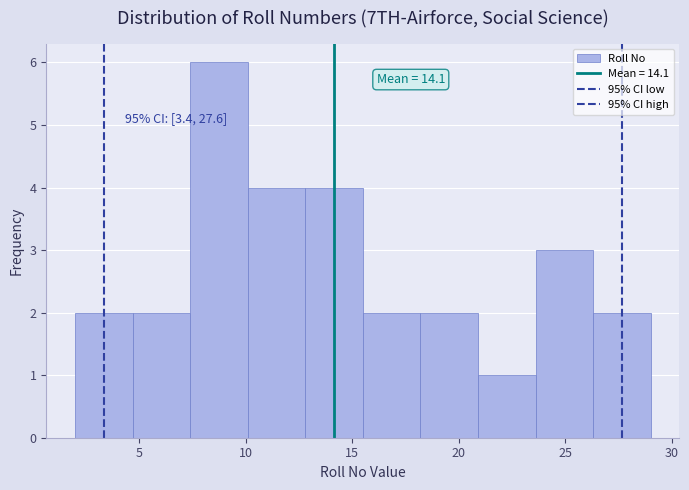

Over which range of the x-axis is the bar tallest?

7.4 to 10.1